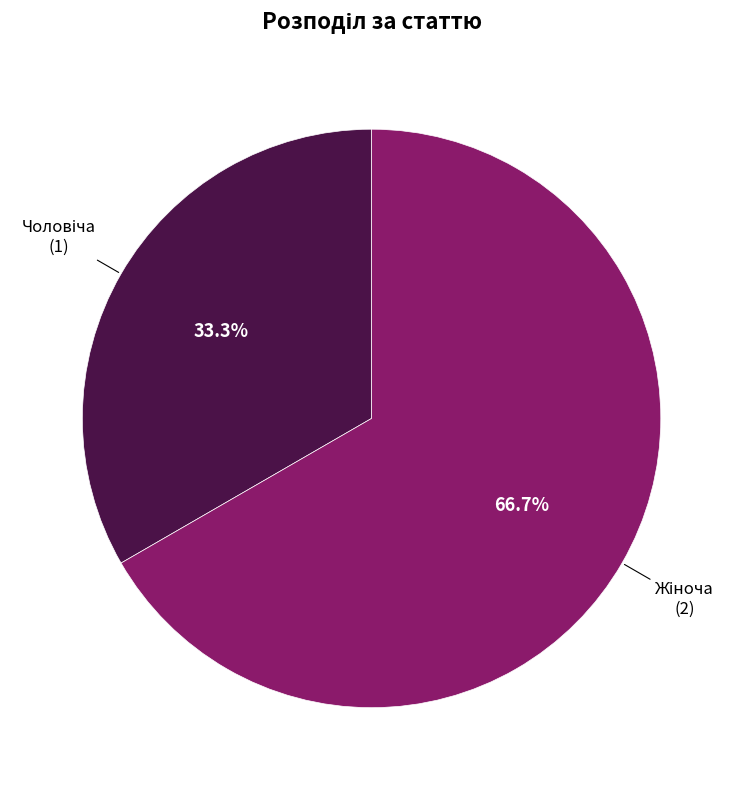

Does any single category account for the majority?

Yes